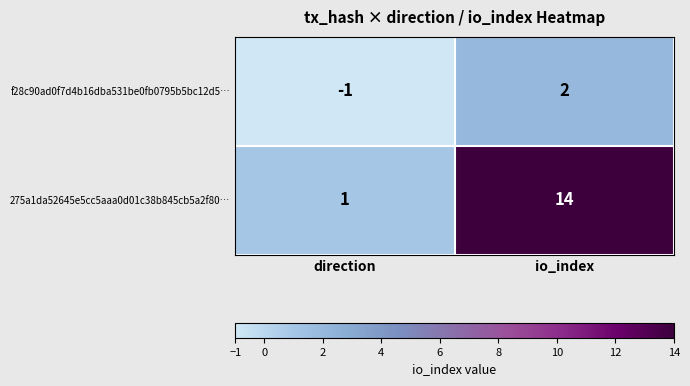

Reading left to right, extract all data points from this chart.

f28c90ad0f7d4b16dba531be0fb0795b5bc12d5…: -1	2
275a1da52645e5cc5aaa0d01c38b845cb5a2f80…: 1	14